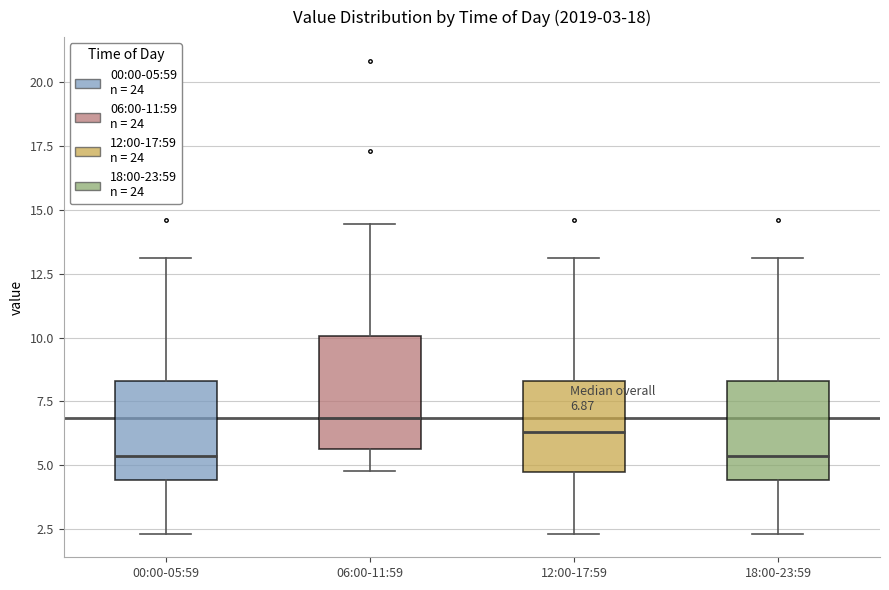

Which box is the tallest, from its lower edge to its upper edge?

06:00-11:59